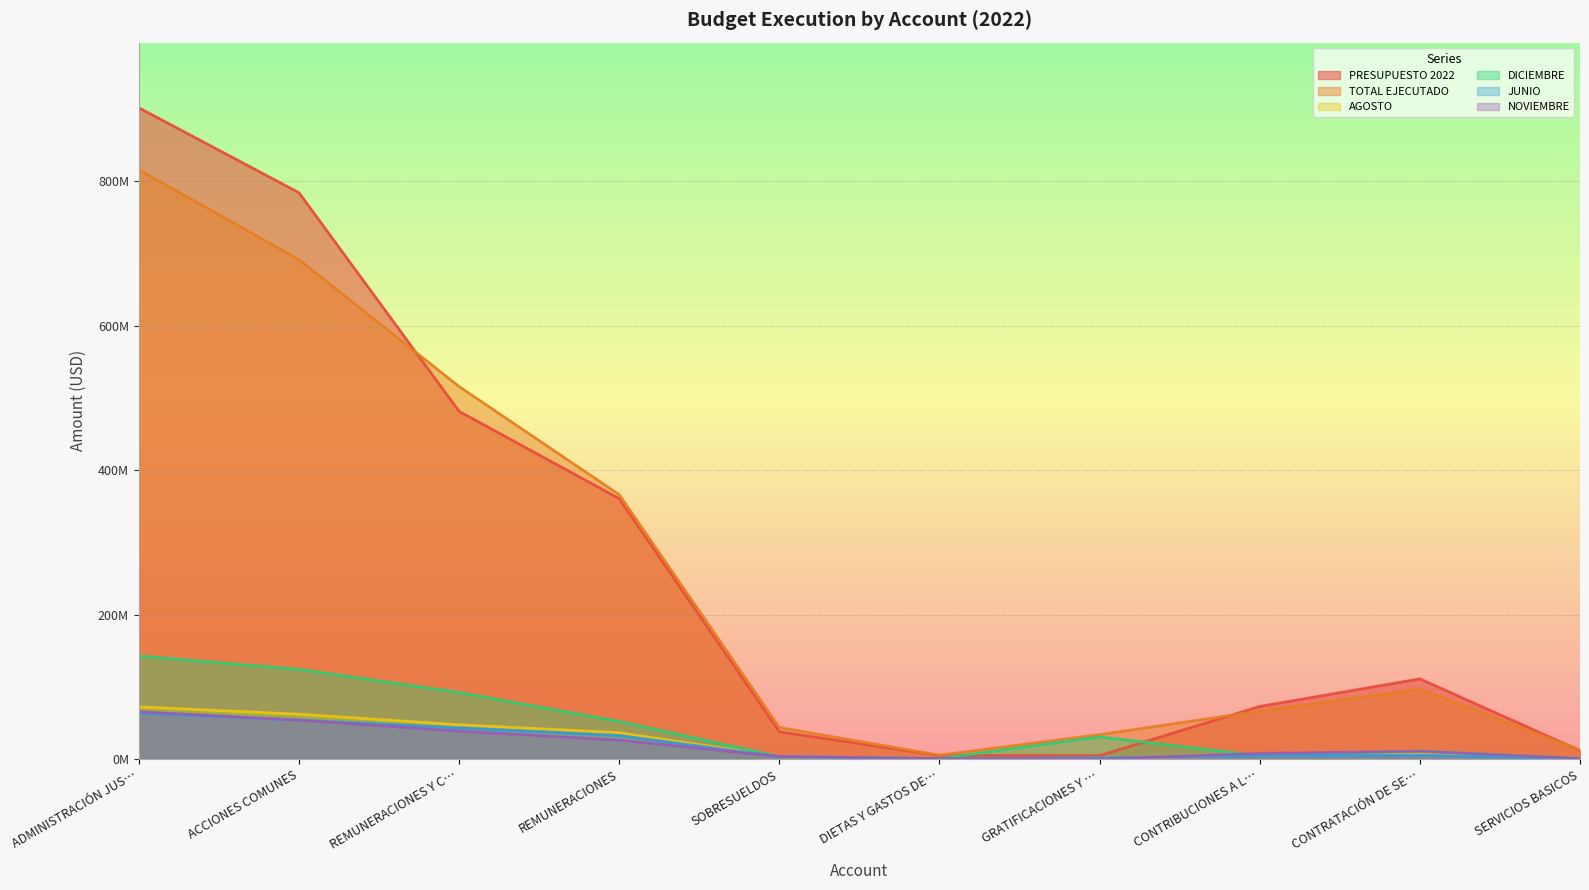

How many lines are shown in the chart?

6